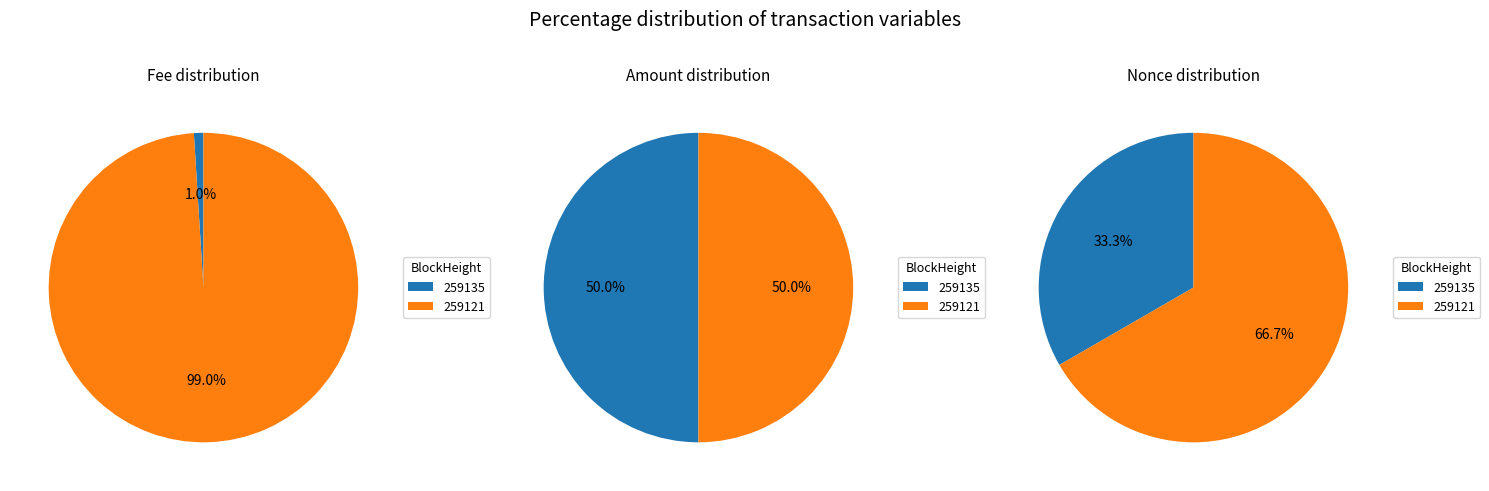

What portion of the pie excludes 259135?

99.0%